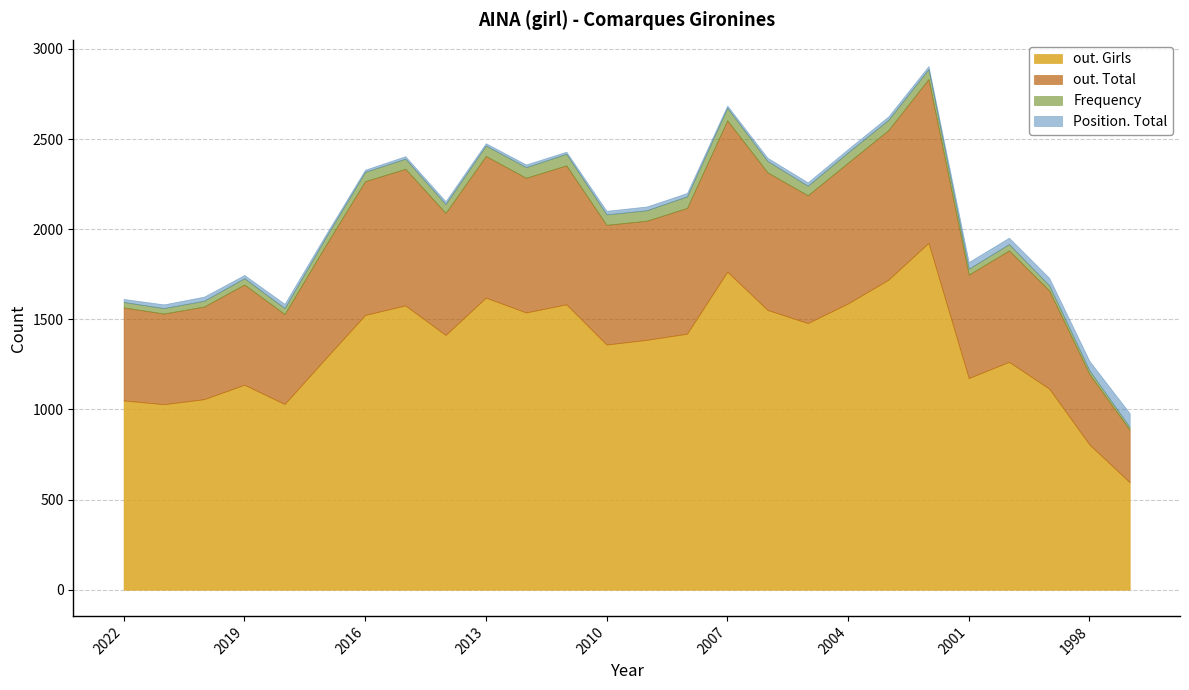

True or false: out. Total and Position. Total intersect in this chart.

False